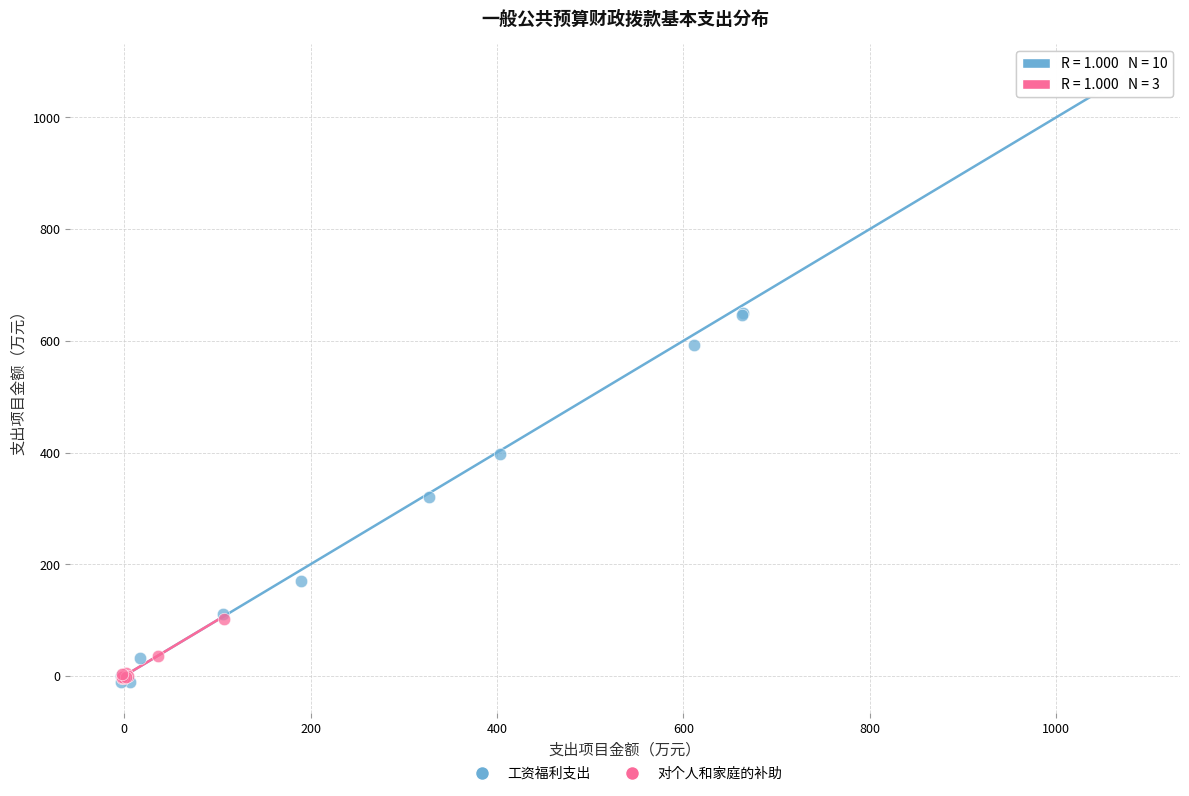

Which series has the largest Y range (max minus min)?

工资福利支出